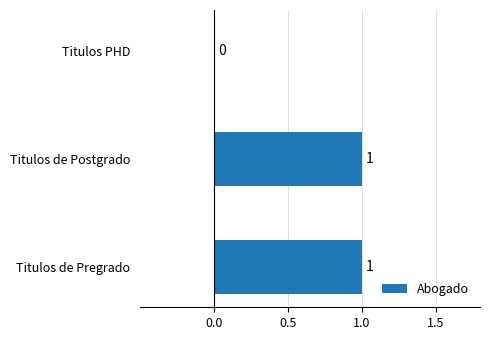

What is the average value?

1